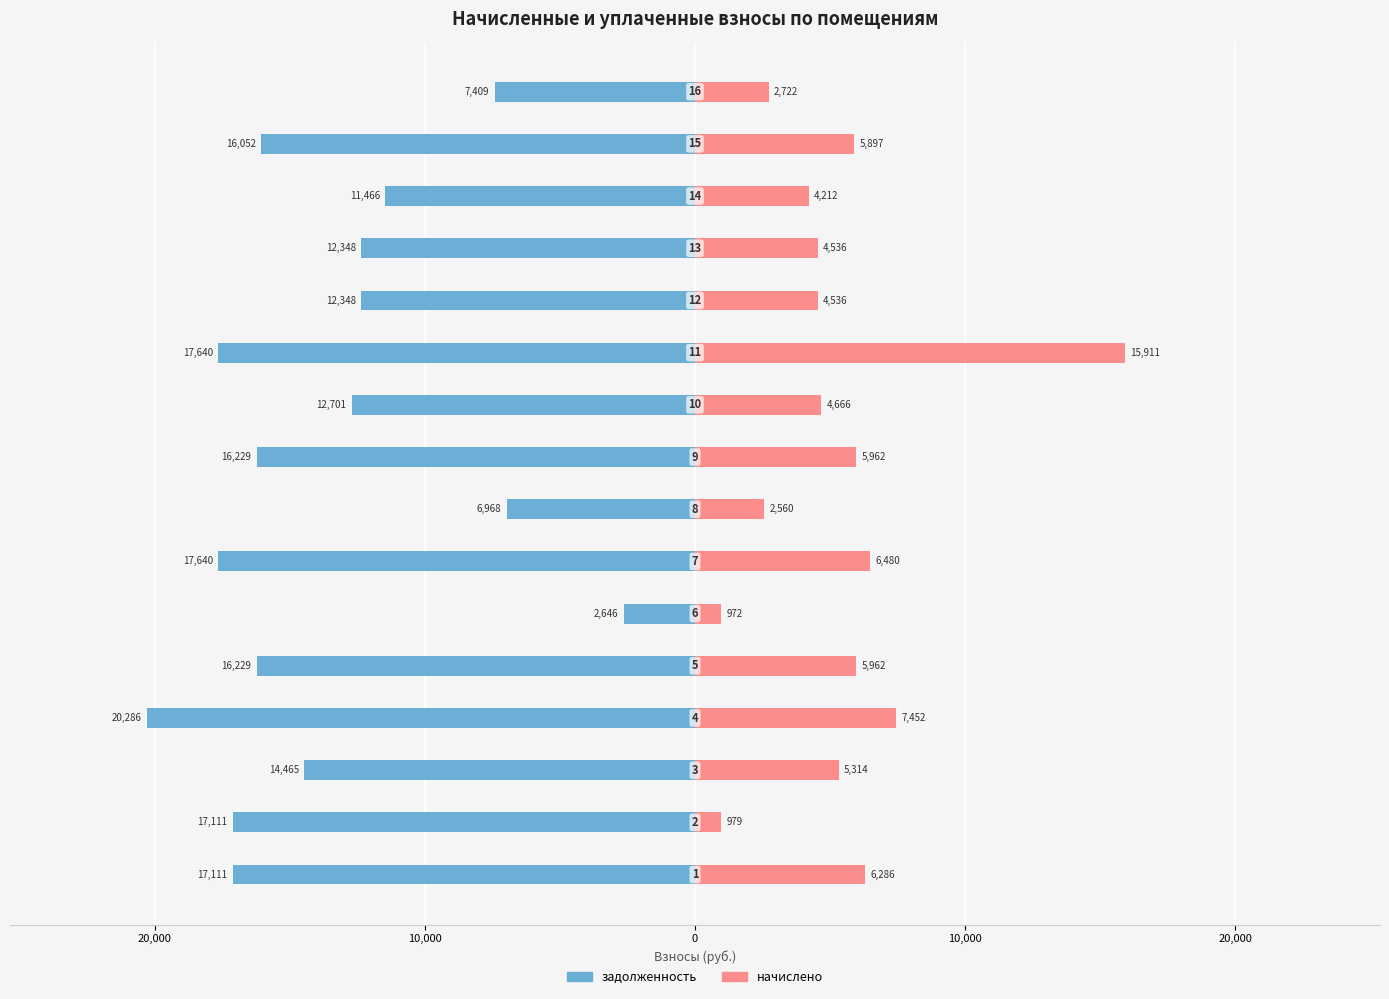

What is the label of the 9th bar from the right?

7